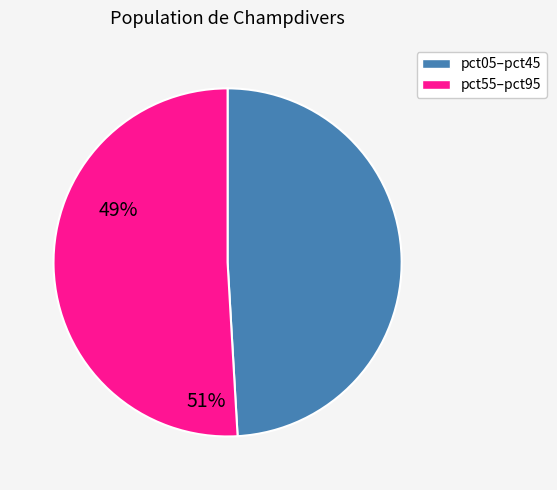

Count the number of slices in the pie.

2